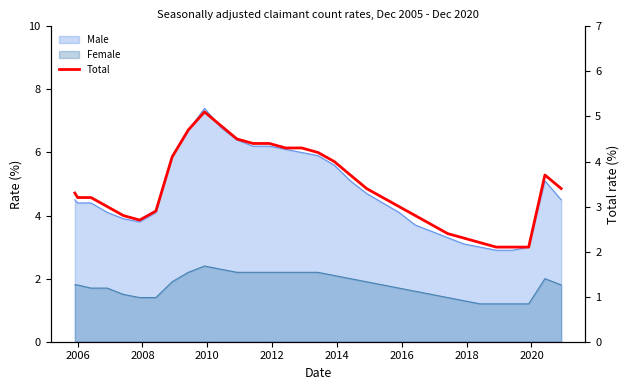

Reading right to left, extract all data points from this chart.

3.4	3.7	2.1	2.1	2.1	2.2	2.3	2.4	2.6	2.8	3.0	3.2	3.4	3.7	4.0	4.2	4.3	4.3	4.4	4.4	4.5	4.8	5.1	4.7	4.1	2.9	2.7	2.8	3.0	3.2	3.2	3.3